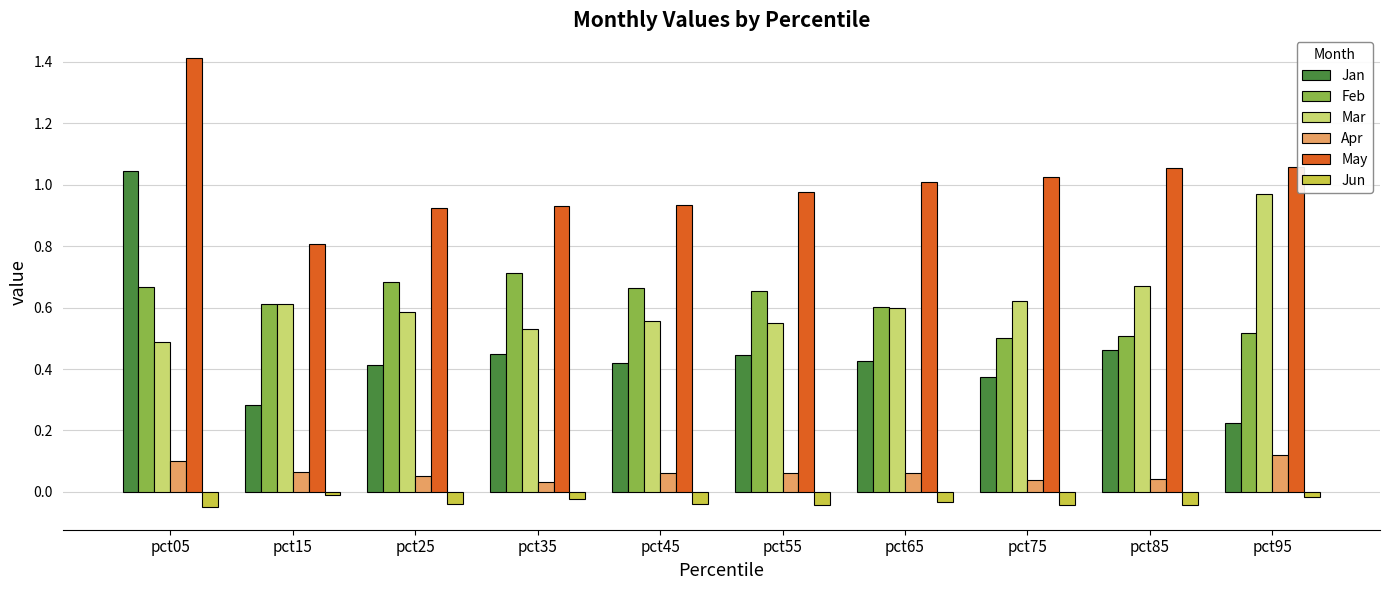

What are all the series names shown in the legend?

Jan, Feb, Mar, Apr, May, Jun